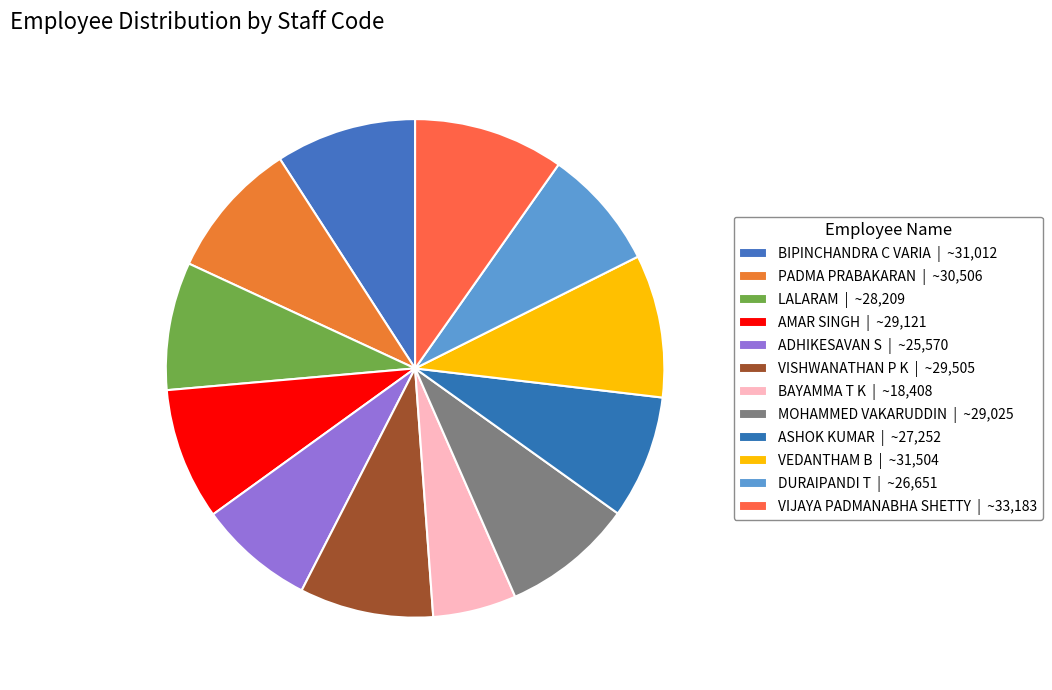

What percentage is the VISHWANATHAN P K slice, to the nearest percent?

9%